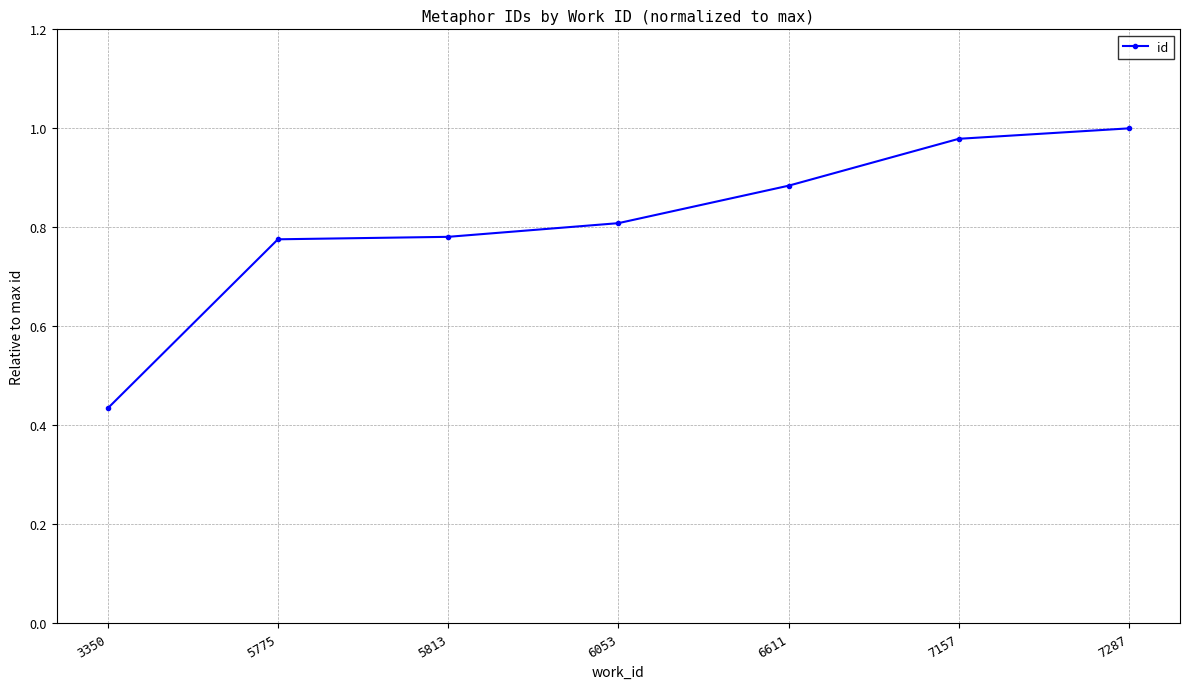

What is the difference between the maximum and minimum values?

0.6